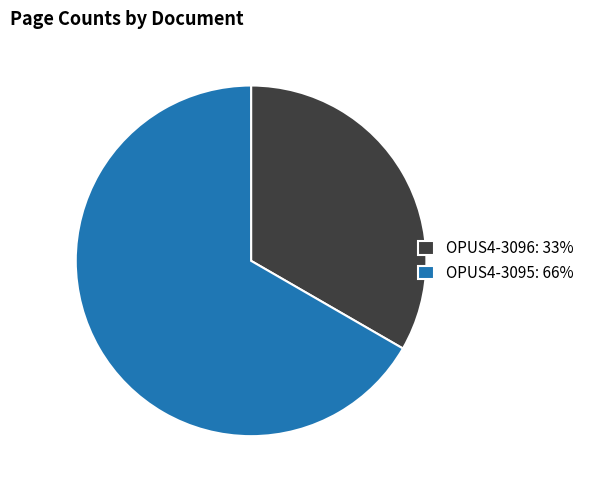

Is it true that OPUS4-3096: 33% is 33% of the pie?

True